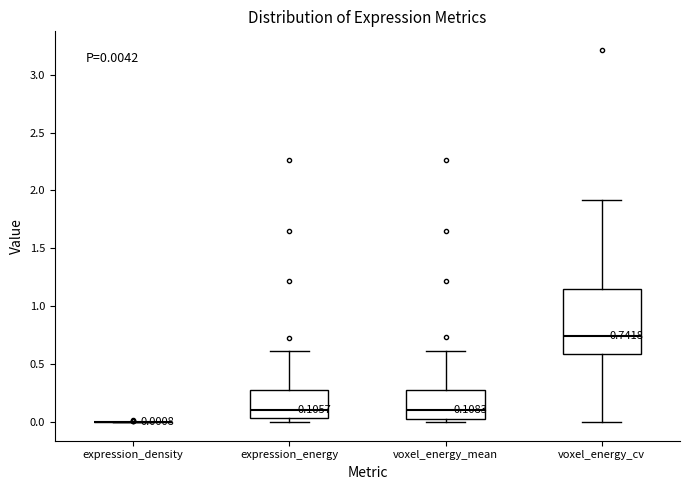

Which box is the tallest, from its lower edge to its upper edge?

voxel_energy_cv